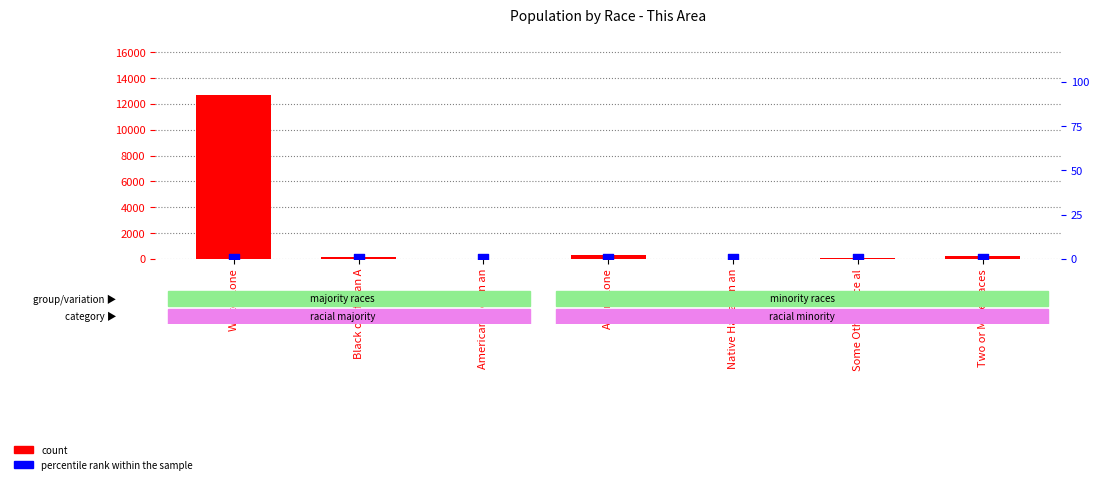

Which series contains the highest Y value?

count